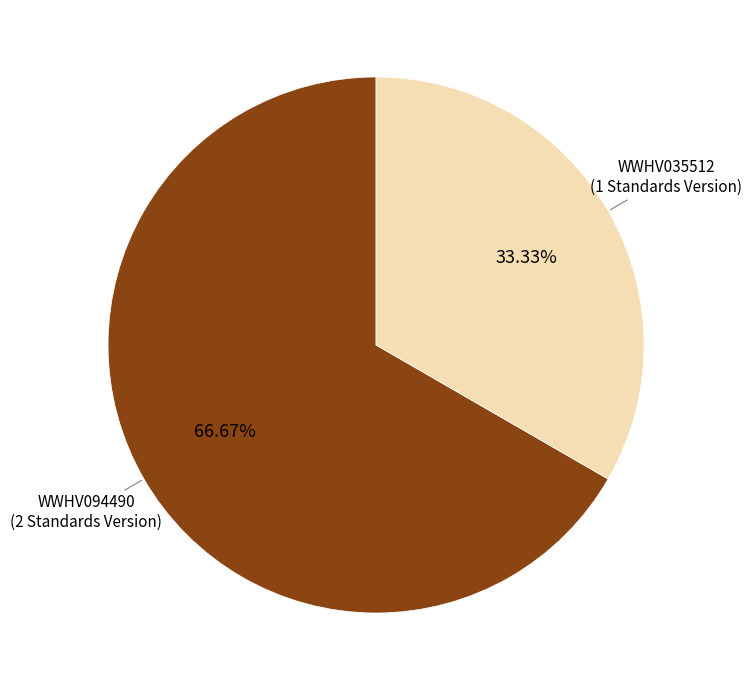

True or false: WWHV094490 accounts for 74% of the total.

False